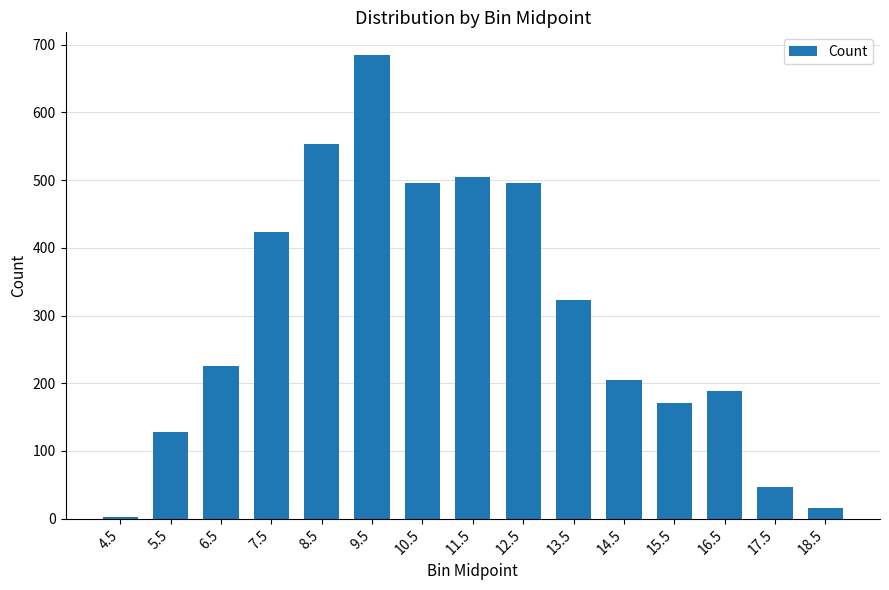

Reading left to right, what are all the values shown in this chart?

3	128	226	424	553	684	496	505	496	323	205	171	188	47	15